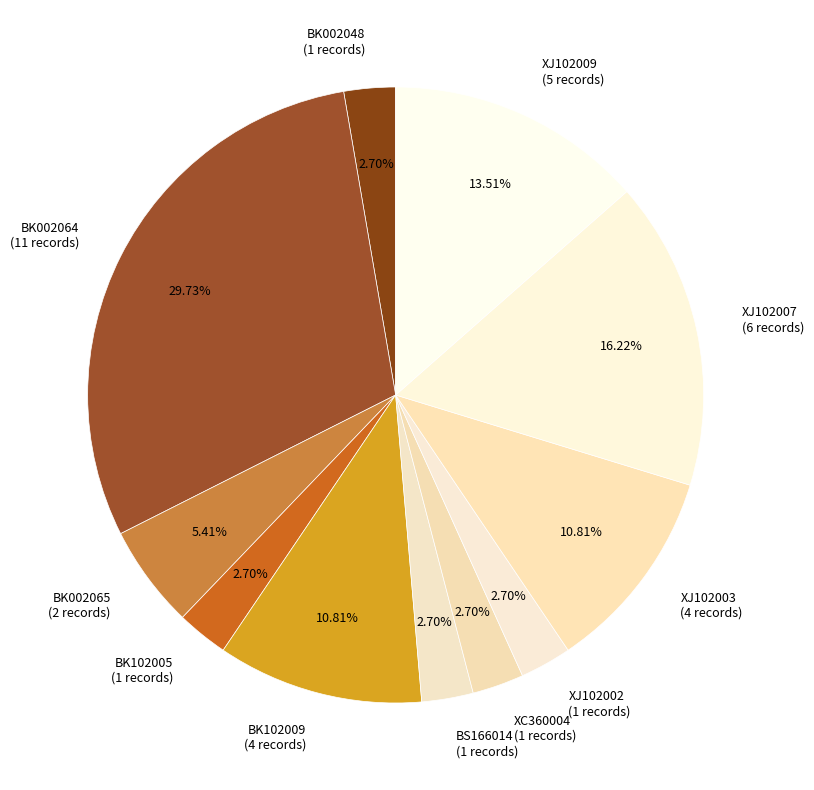

What is the total percentage of XJ102003 and XC360004?

13.5%